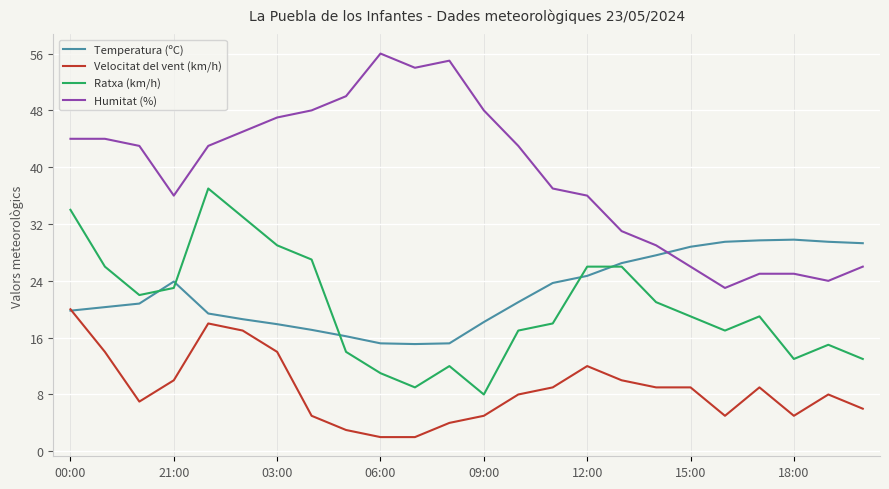

List the series in order of their peak value, highest first.

Humitat (%), Ratxa (km/h), Temperatura (ºC), Velocitat del vent (km/h)